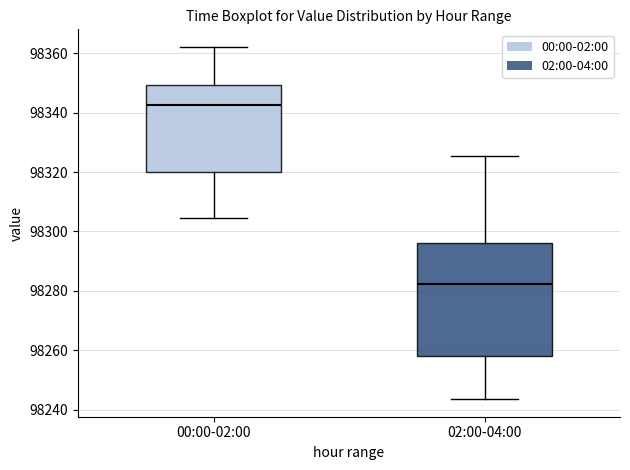

Reading left to right, transcribe this box plot: for each box, give where its median line is, the range the box spans, and where its two whiskers end, as read against the y-axis. The values are not printed on the chart, so give them approximately, as read against the axis.

00:00-02:00: median 98342, box 98320 to 98350, whiskers 98304 to 98362
02:00-04:00: median 98282, box 98258 to 98296, whiskers 98244 to 98326